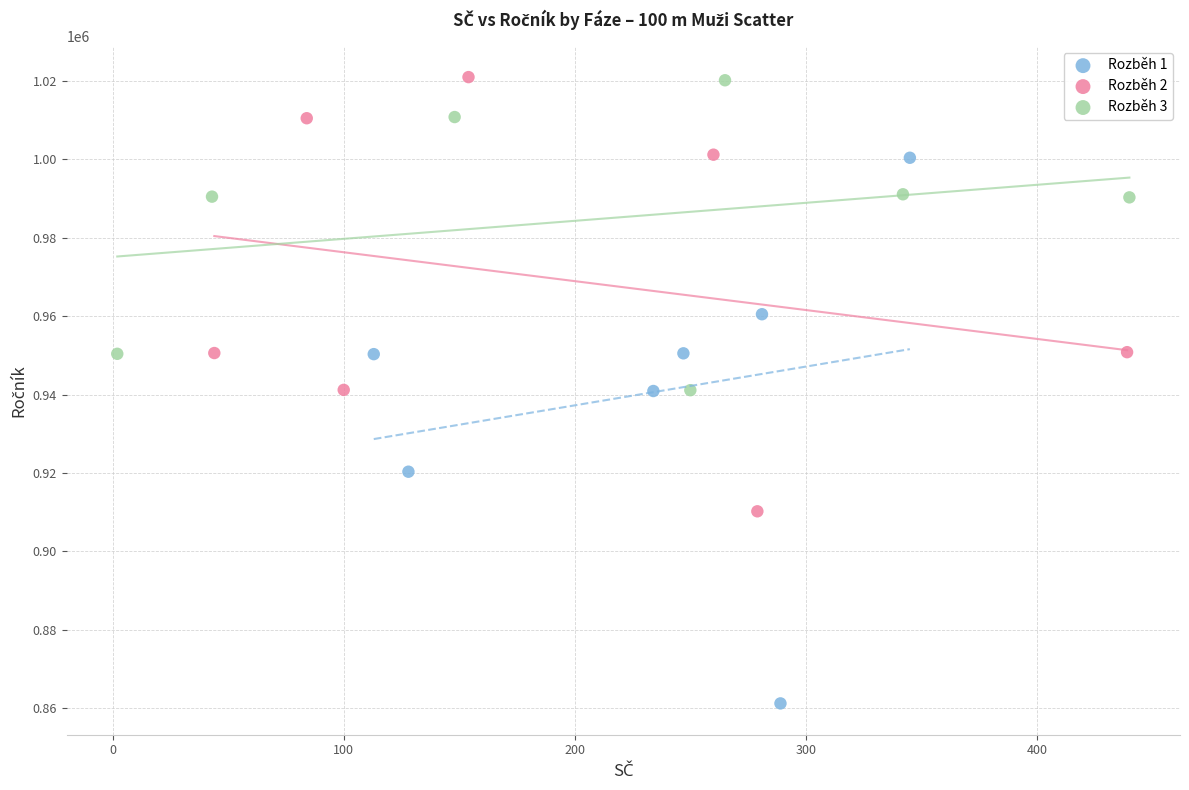

Which series reaches the minimum Y coordinate?

Rozběh 1